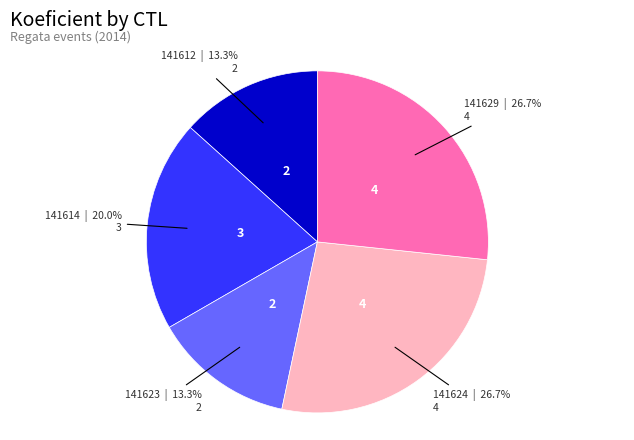

Is there any slice that represents more than half of the pie?

No